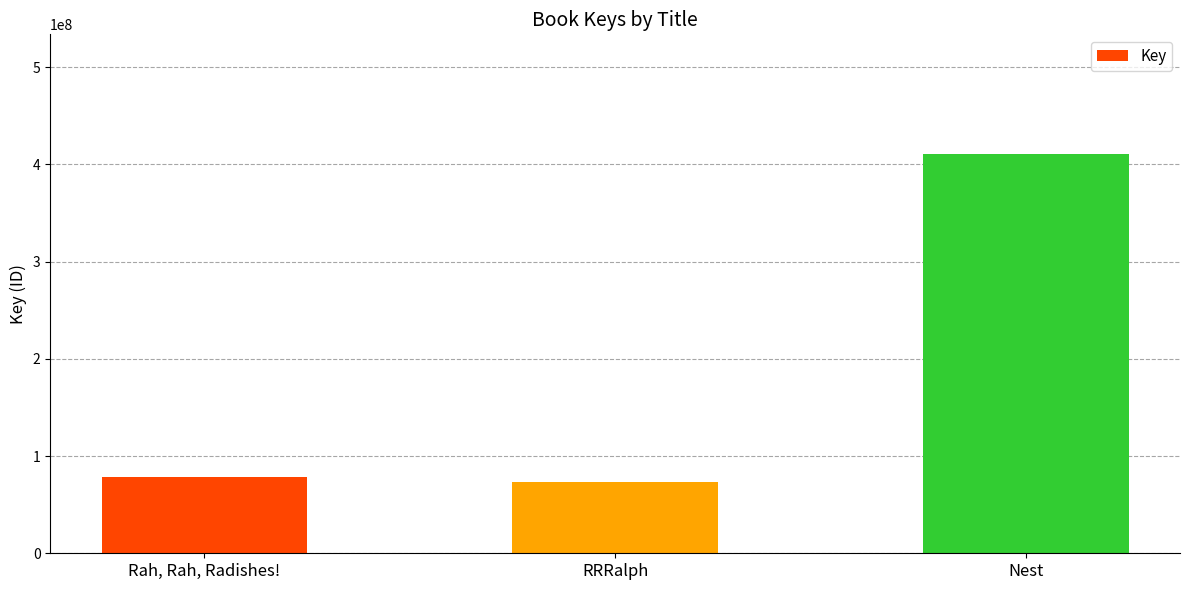

Which has a higher value, Rah, Rah, Radishes! or Nest?

Nest